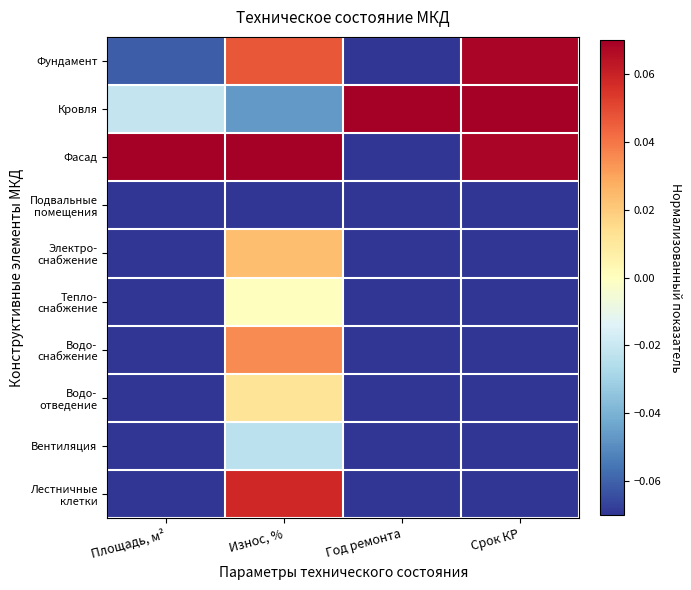

What is the total value across all series at Площадь, м²?

-0.5